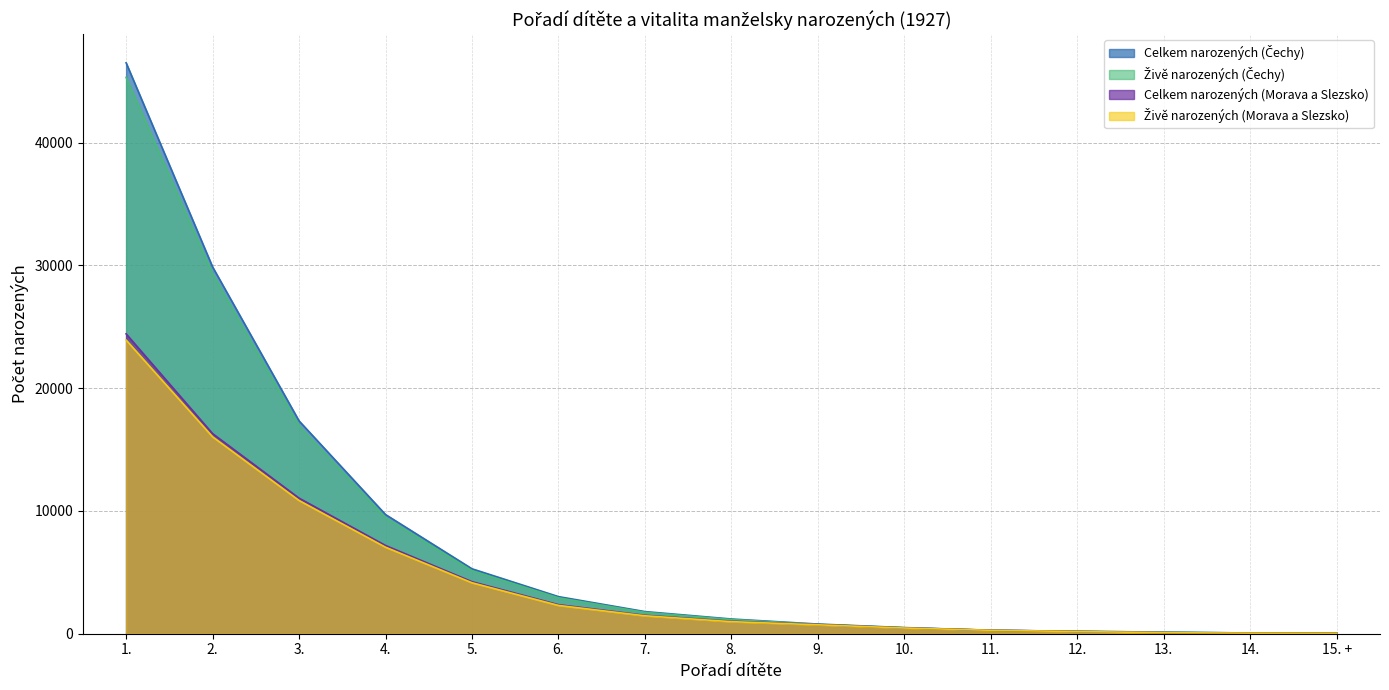

Reading left to right, what are all the values shown in this chart?

Celkem narozených (Čechy): 1.=46501	2.=29876	3.=17334	4.=9708	5.=5288	6.=3021	7.=1802	8.=1198	9.=787	10.=499	11.=281	12.=198	13.=131	14.=59	15. +=71
Živě narozených (Čechy): 1.=45315	2.=29315	3.=16917	4.=9443	5.=5131	6.=2923	7.=1739	8.=1155	9.=761	10.=483	11.=273	12.=192	13.=124	14.=56	15. +=68
Celkem narozených (Morava a Slezsko): 1.=24423	2.=16299	3.=11044	4.=7187	5.=4237	6.=2365	7.=1498	8.=1014	9.=750	10.=476	11.=289	12.=186	13.=90	14.=49	15. +=36
Živě narozených (Morava a Slezsko): 1.=23919	2.=16037	3.=10852	4.=7046	5.=4152	6.=2306	7.=1462	8.=983	9.=727	10.=465	11.=280	12.=178	13.=87	14.=45	15. +=35